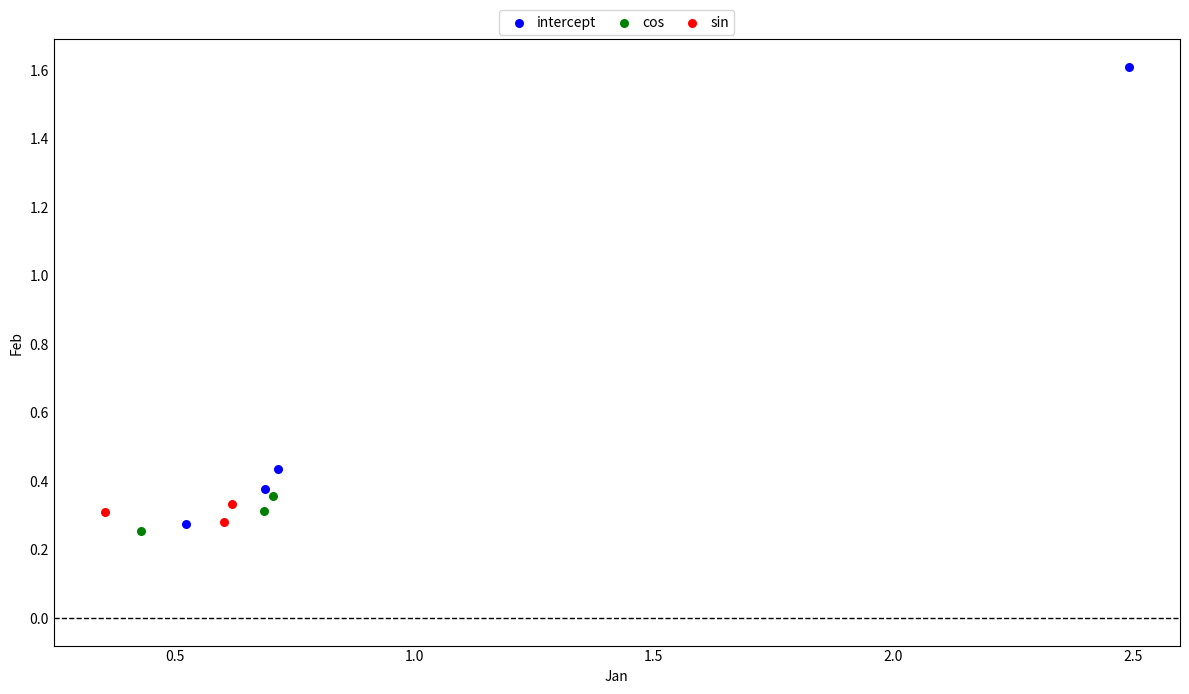

Which series contains the highest Y value?

intercept